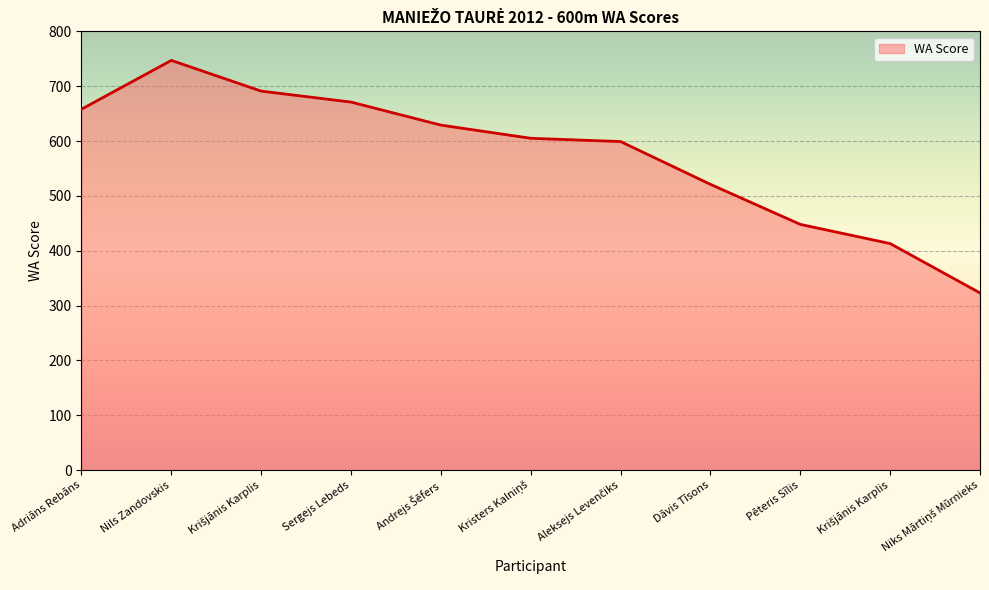

List the labels in order of value, smallest first.

Niks Mārtiņš Mūrnieks, Krišjānis Karplis, Pēteris Sīlis, Dāvis Tīsons, Aleksejs Levenčiks, Kristers Kalniņš, Andrejs Šēfers, Adriāns Rebāns, Sergejs Lebeds, Krišjānis Karplis, Nils Zandovskis